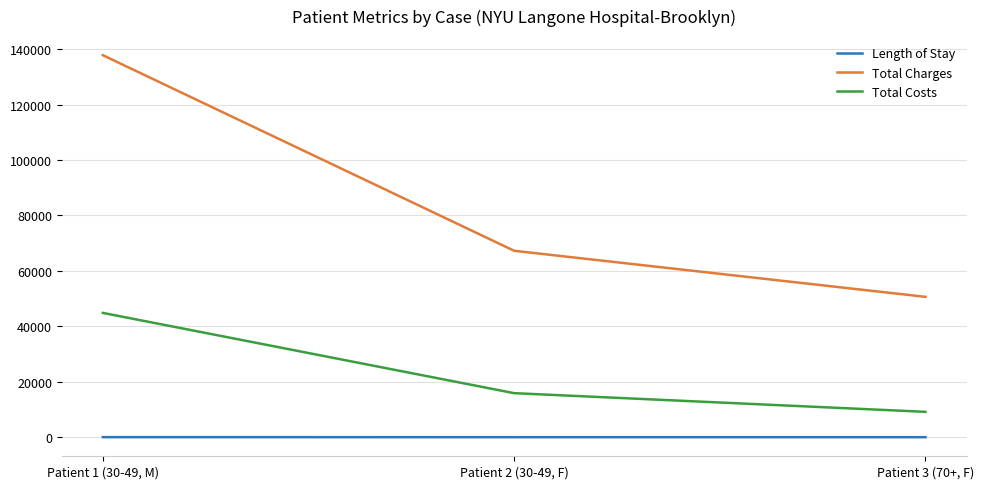

Which series has the largest range (max minus min)?

Total Charges